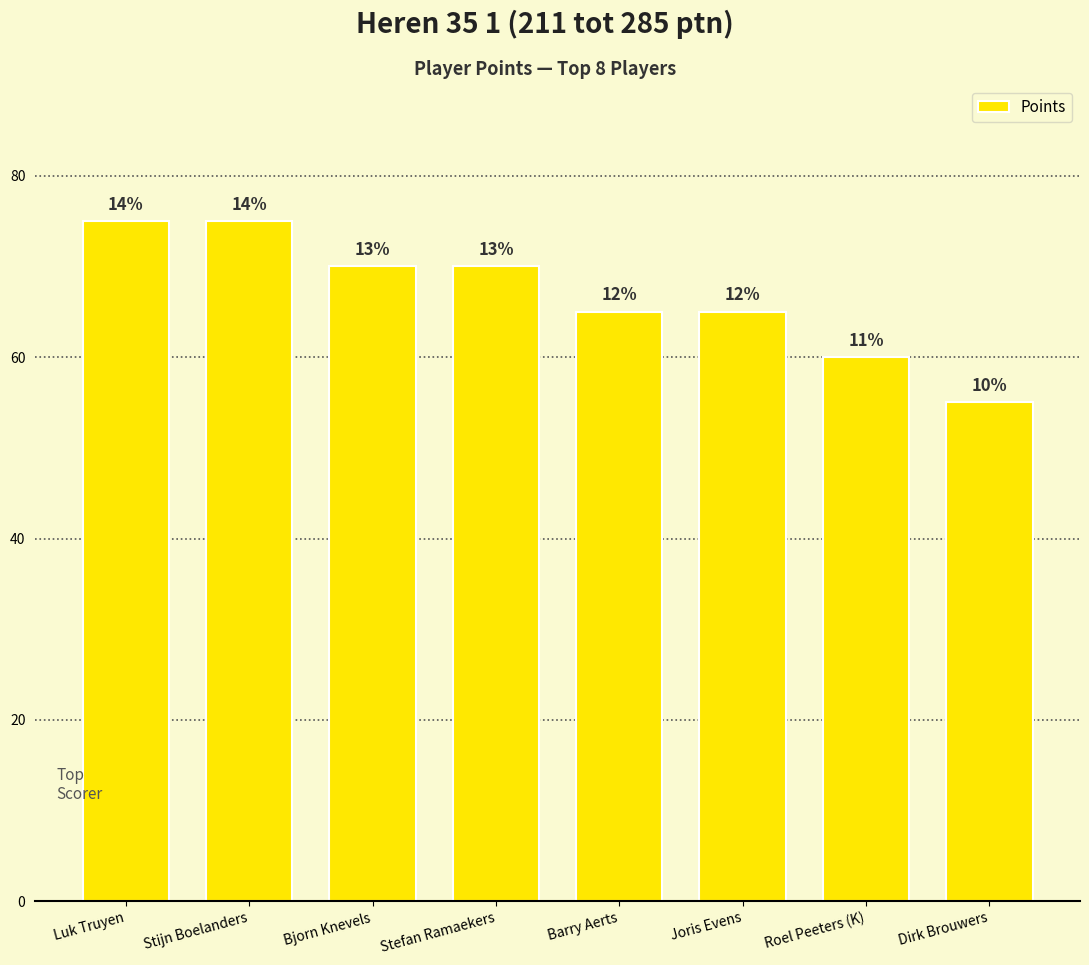

What is the change in value from Stijn Boelanders to Stefan Ramaekers?

-5